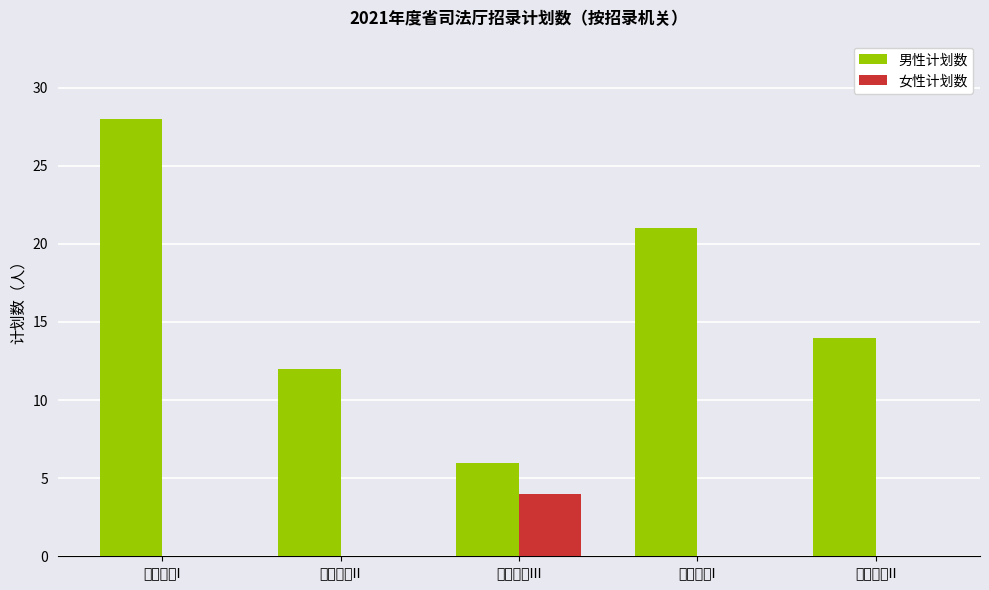

What is the greatest value displayed?

28